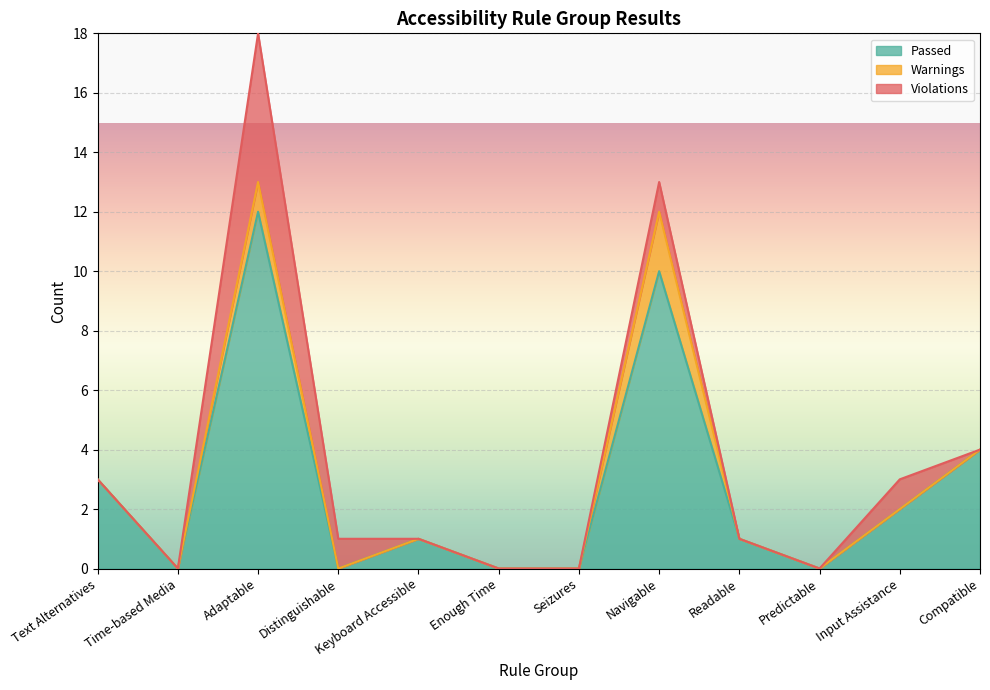

True or false: Violations and Passed cross at least once.

True